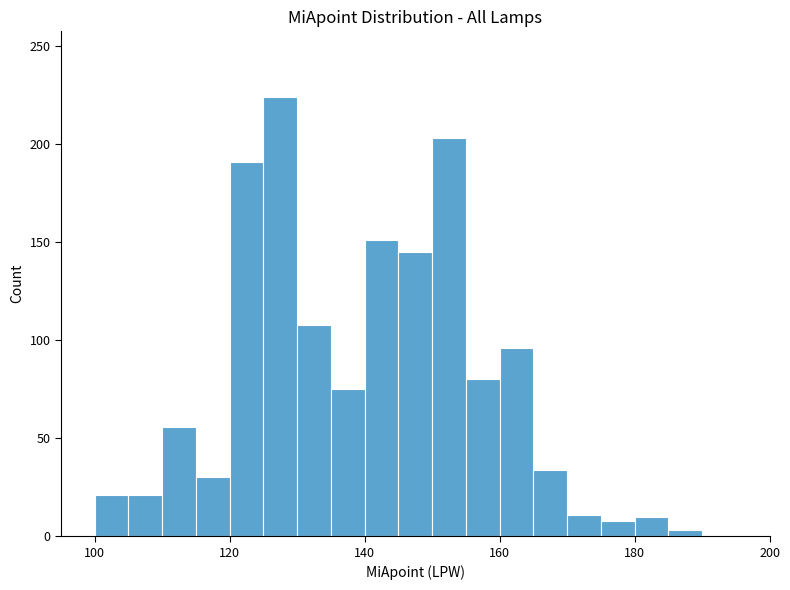

Read against the x-axis, roughly where is the centre of the tallest bar?

128